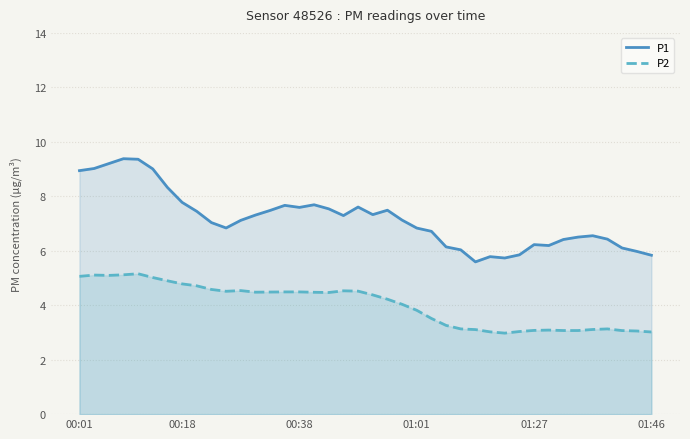

How many lines are shown in the chart?

2